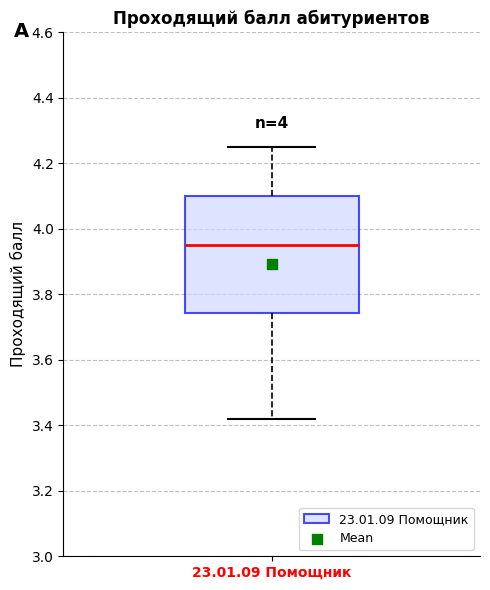

Read this box plot against the y-axis: the position of the median line, the range covered by the box, and the ends of both whiskers. The values are not printed on the chart, so give them approximately, as read against the axis.

median 3.96, box 3.74 to 4.10, whiskers 3.42 to 4.26